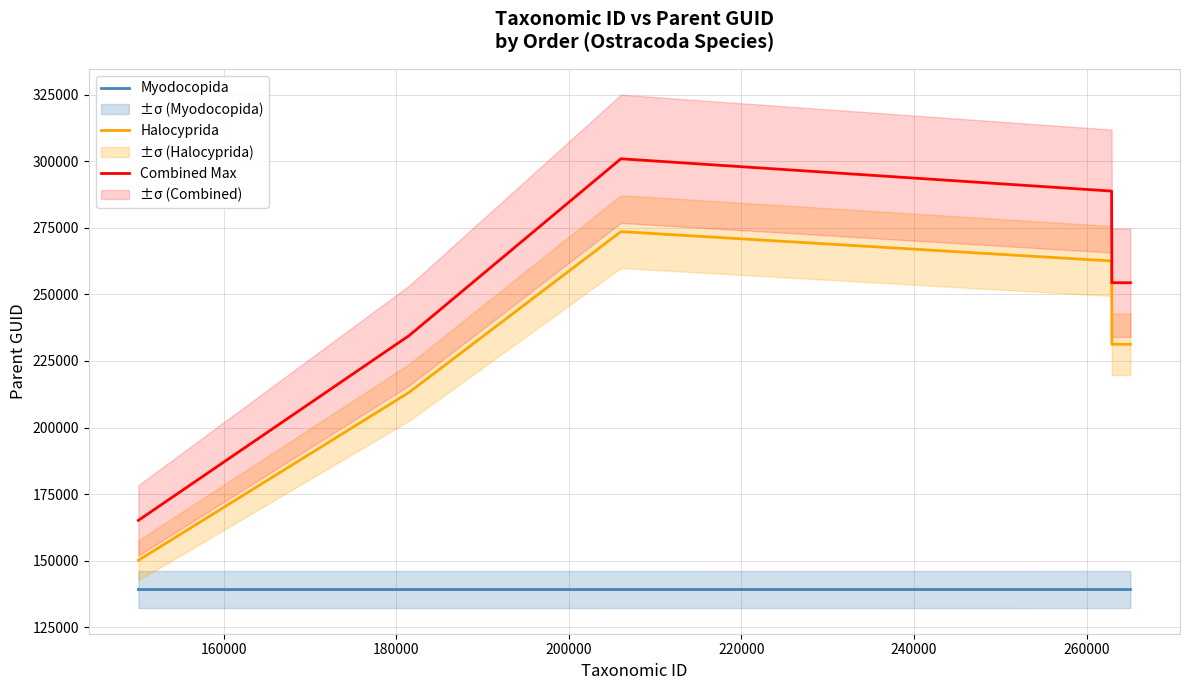

True or false: Combined Max and Halocyprida intersect in this chart.

False